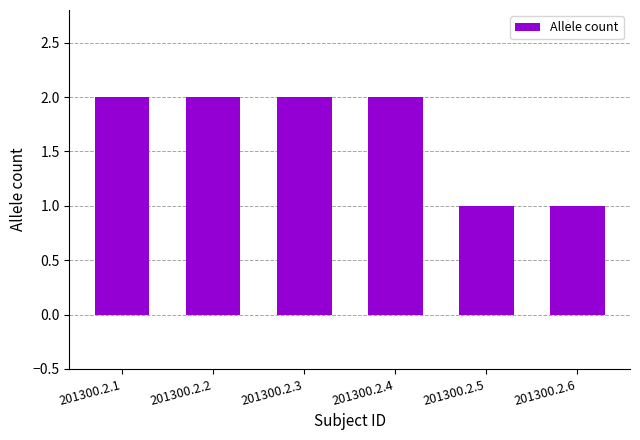

Count the number of categories in the chart.

6